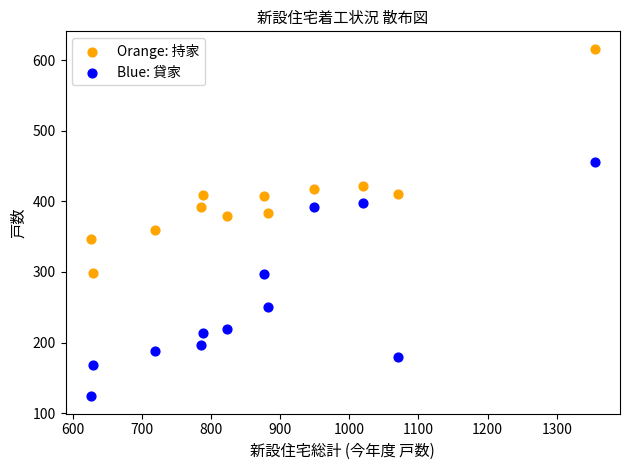

Which series has the widest spread of Y values?

Blue: 貸家